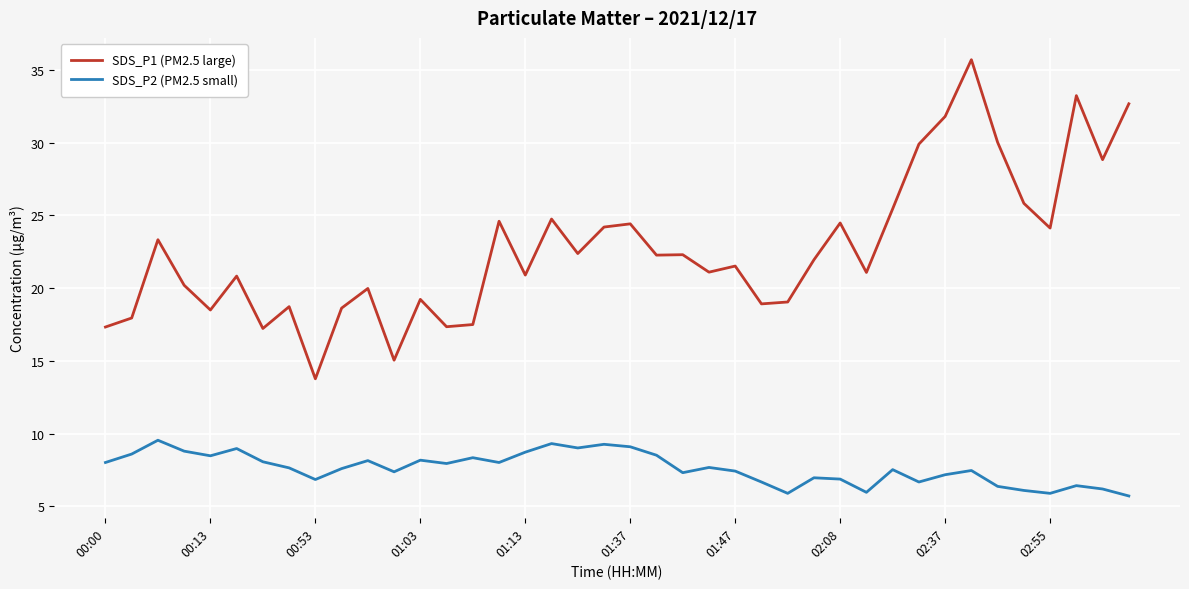

True or false: SDS_P2 (PM2.5 small) and SDS_P1 (PM2.5 large) intersect in this chart.

False